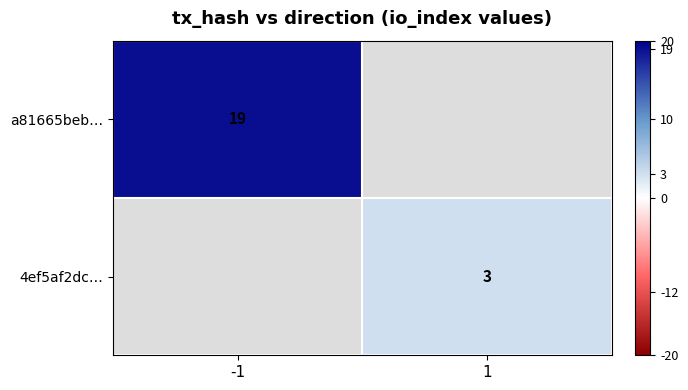

Is the value of 4ef5af2dc… at 1 greater than the value of a81665beb… at -1?

No